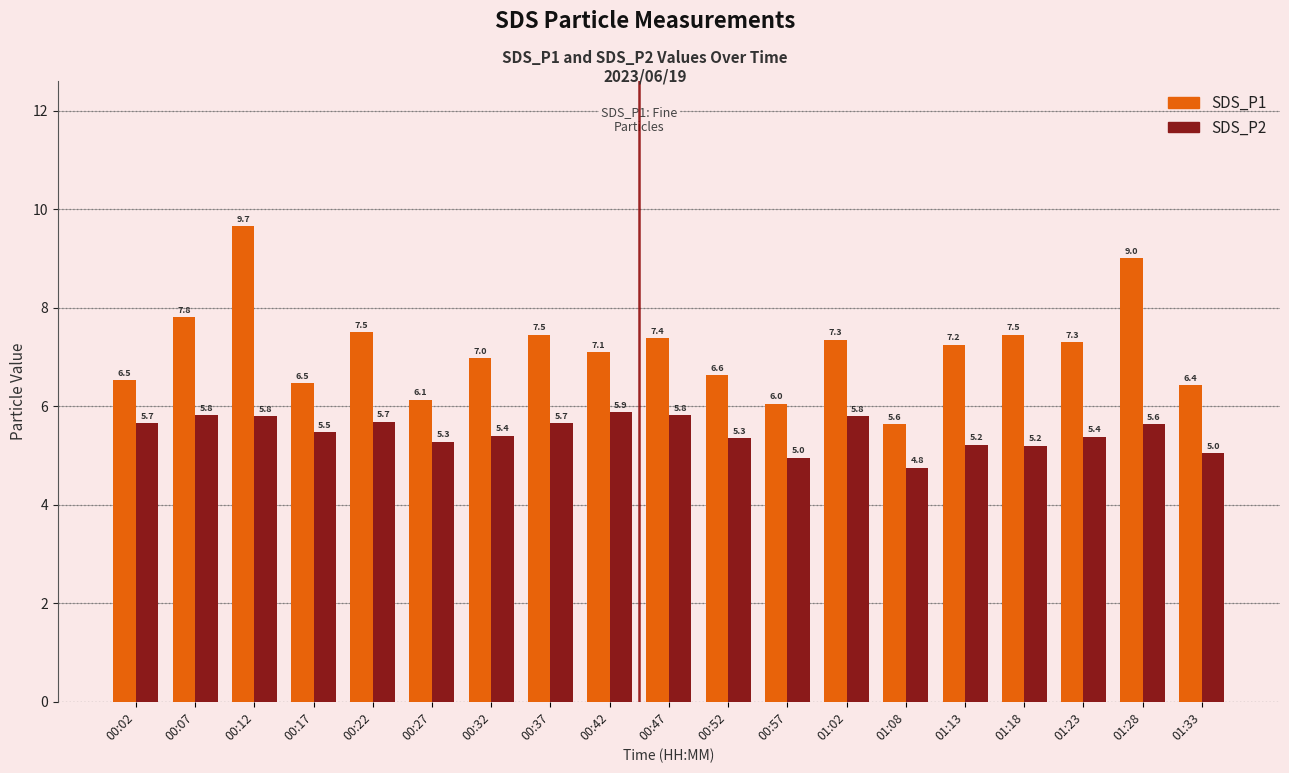

Does the chart contain any negative values?

No